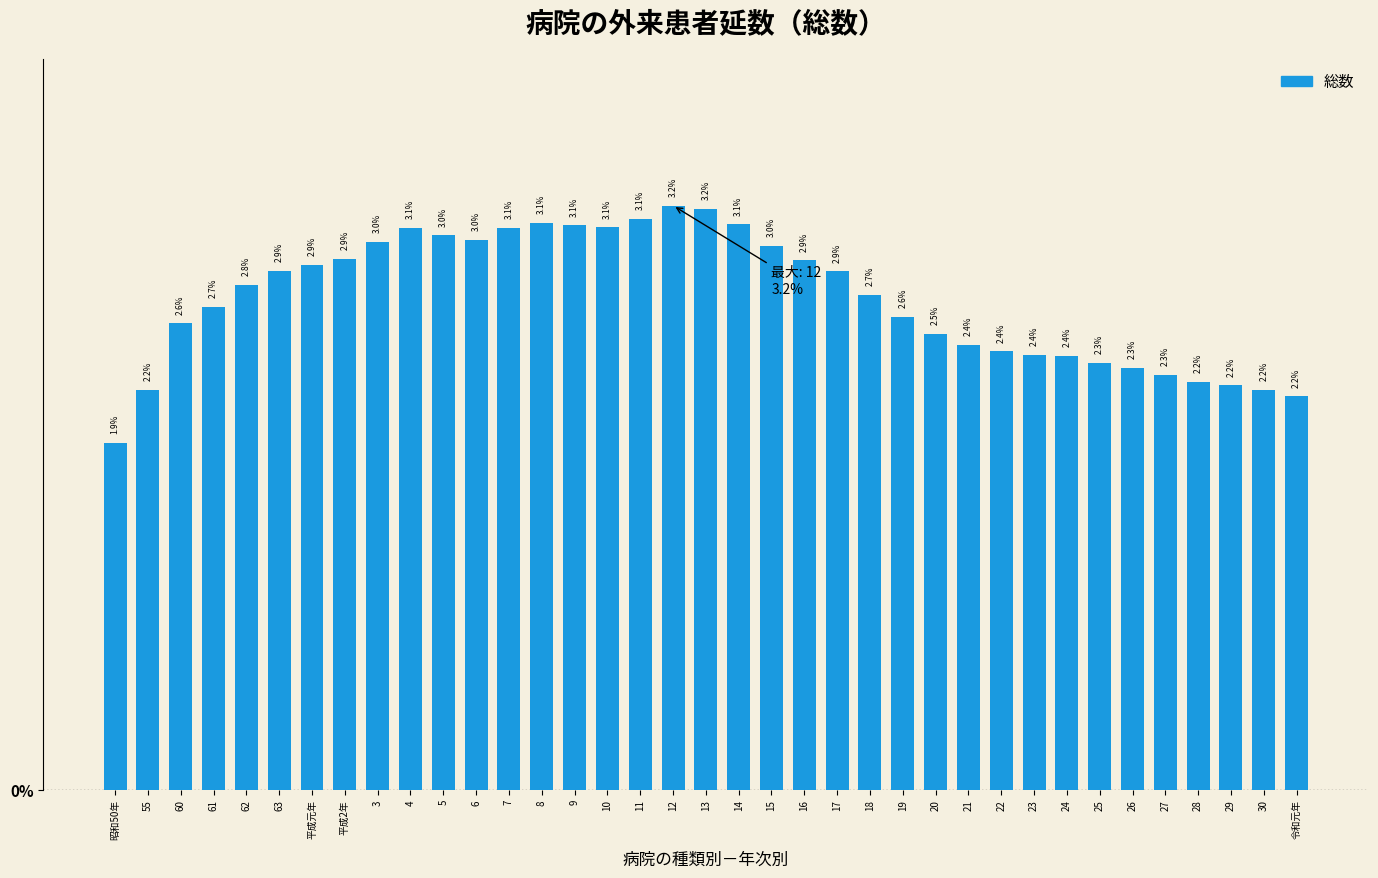

Reading left to right, list all the values displayed in this chart.

1.9	2.2	2.6	2.7	2.8	2.9	2.9	2.9	3.0	3.1	3.0	3.0	3.1	3.1	3.1	3.1	3.1	3.2	3.2	3.1	3.0	2.9	2.9	2.7	2.6	2.5	2.4	2.4	2.4	2.4	2.3	2.3	2.3	2.2	2.2	2.2	2.2